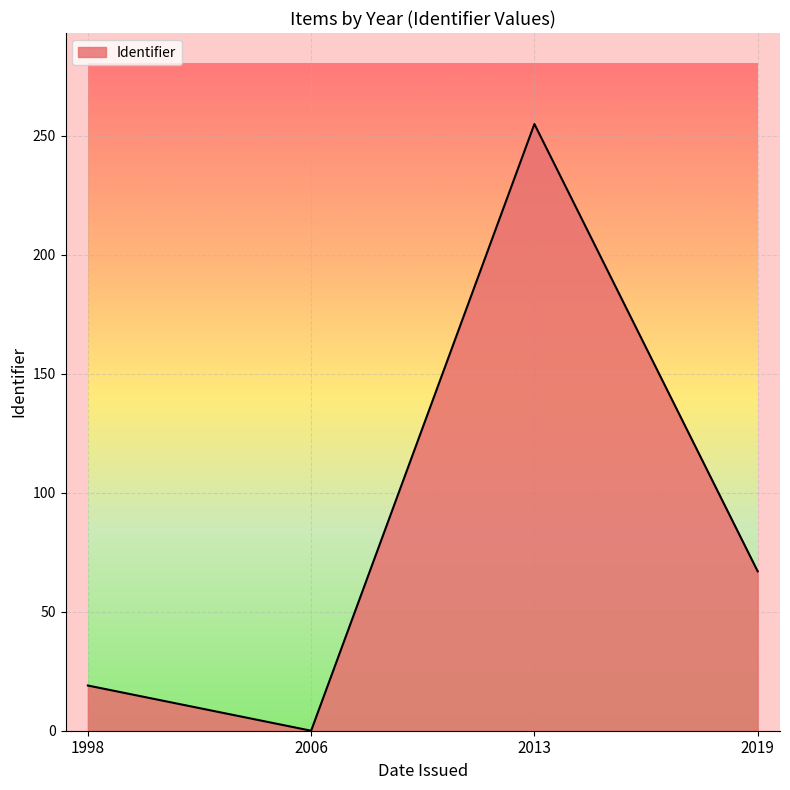

Between 2019 and 2006, which is larger?

2019